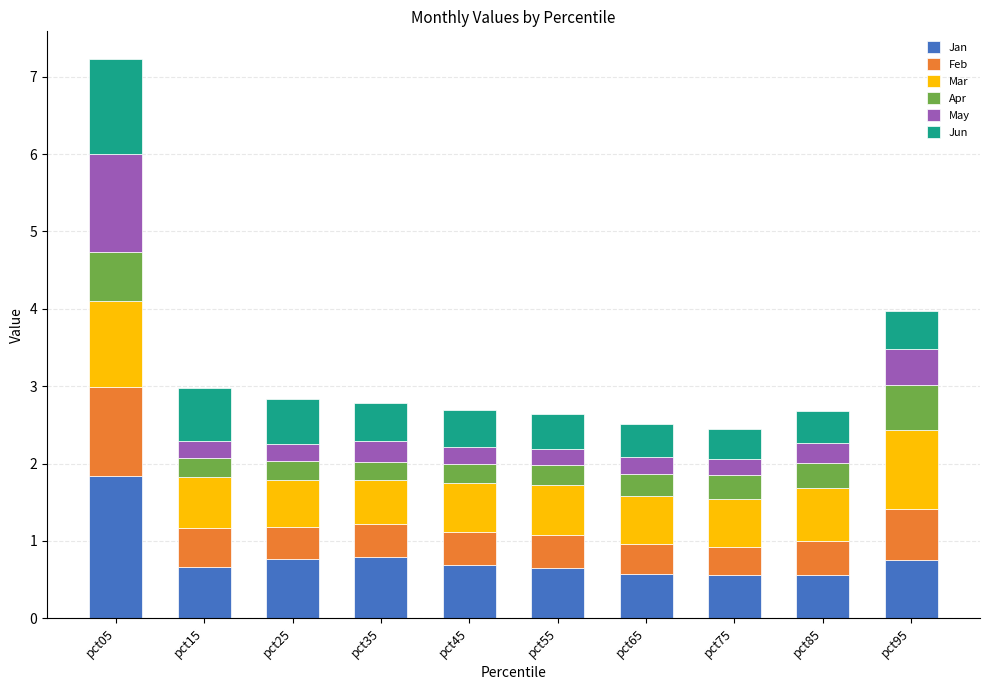

What is the minimum value for Jan?

0.6